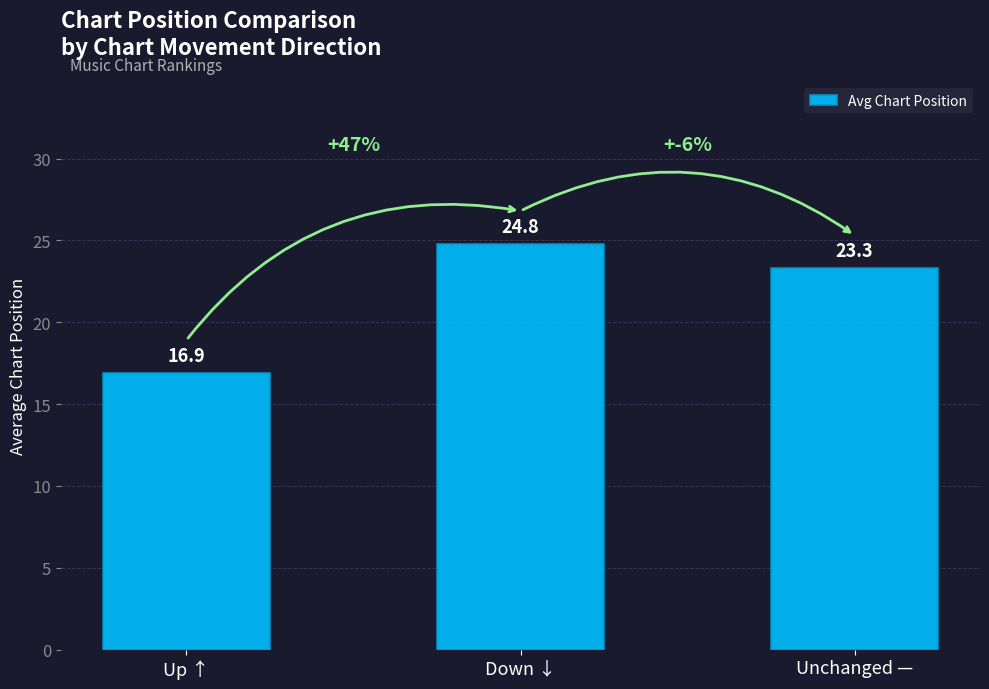

What is the label of the 2nd bar from the left?

Down ↓